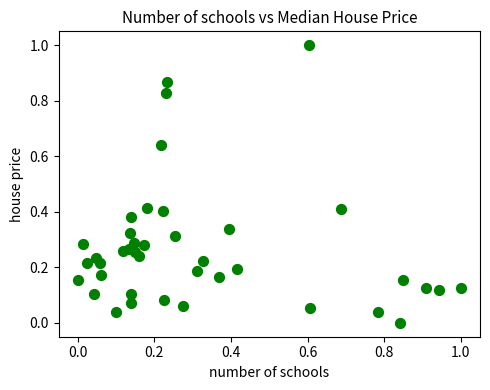

What is the range of X values (max minus min)?

1.0